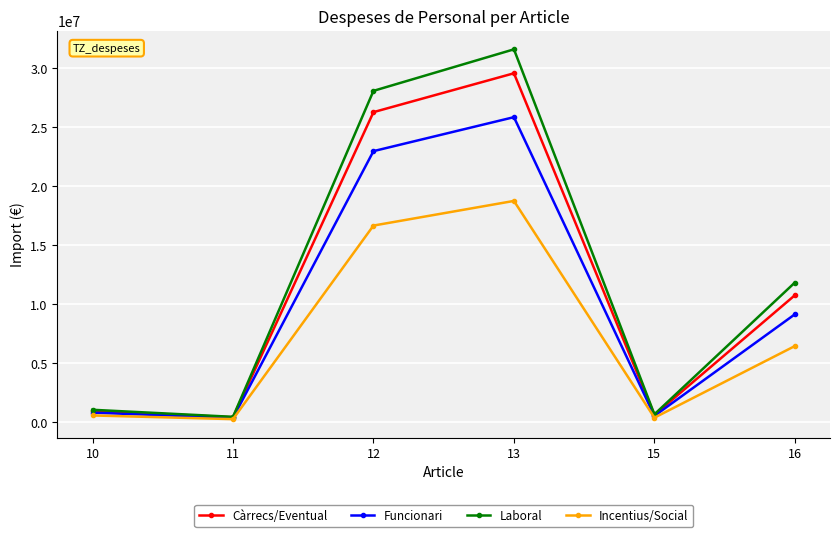

At which category is the sum across all series the highest?

13